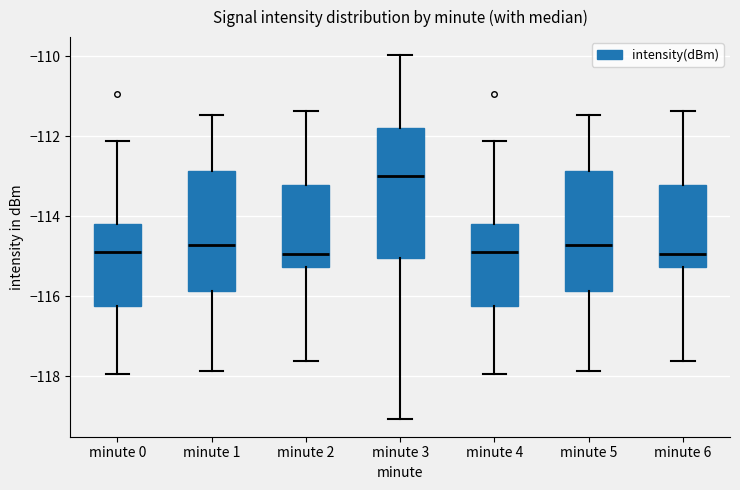

Where does the median line of the box for minute 6 sit on the y-axis? The values are not printed on the chart, so give them approximately, as read against the axis.

-115.0